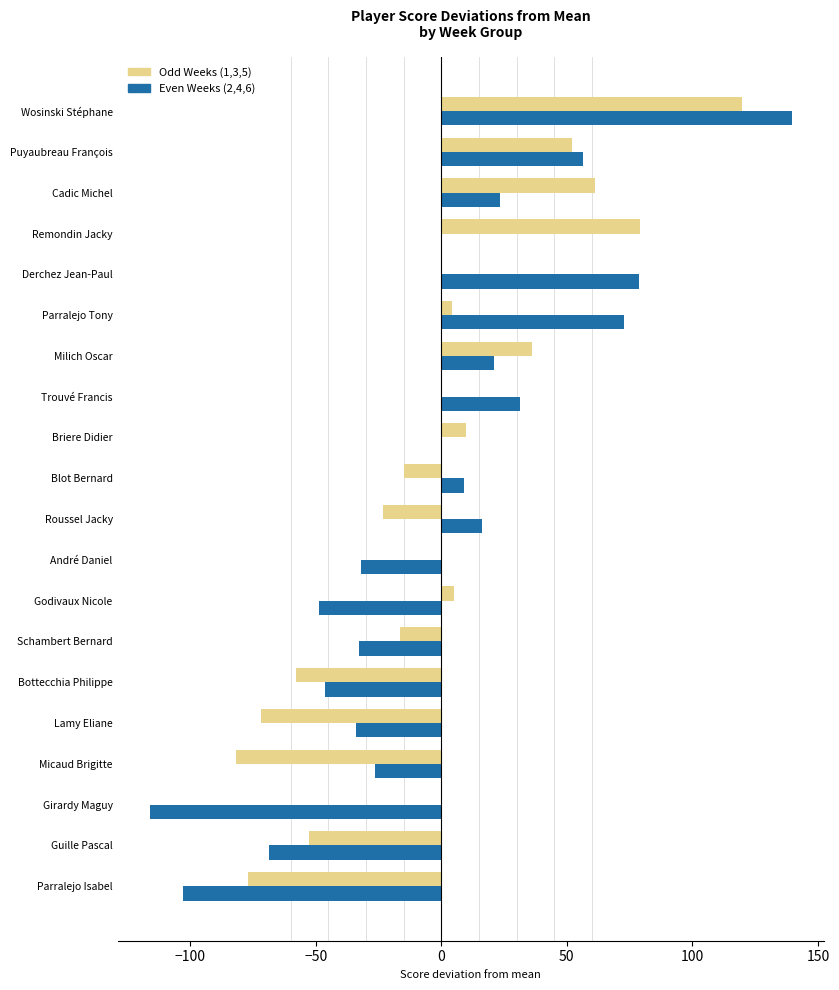

What is the total value across all series at Roussel Jacky?

-7.0